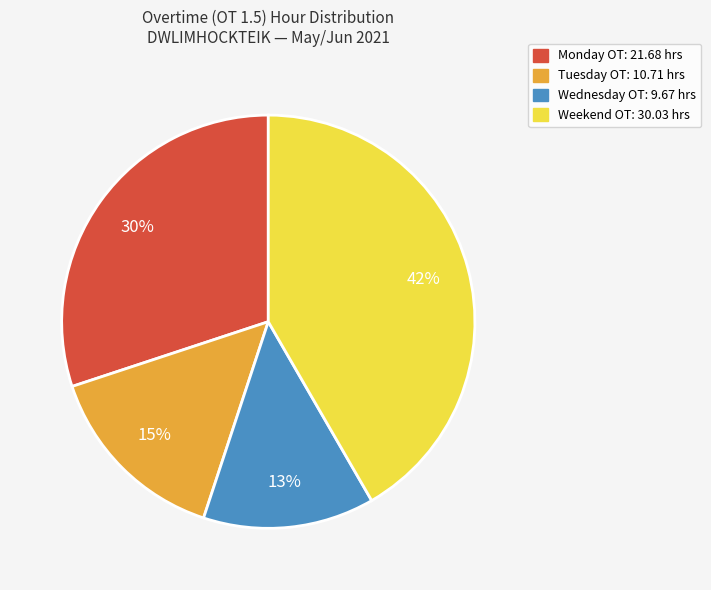

Is there a majority slice in this chart?

No